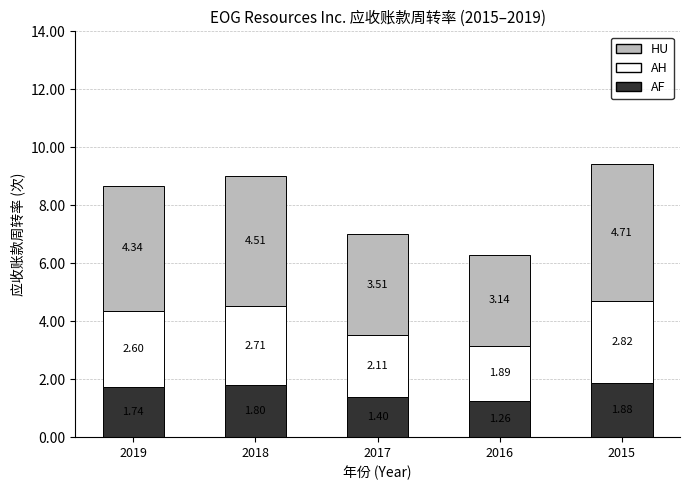

At which category is the sum across all series the highest?

2015